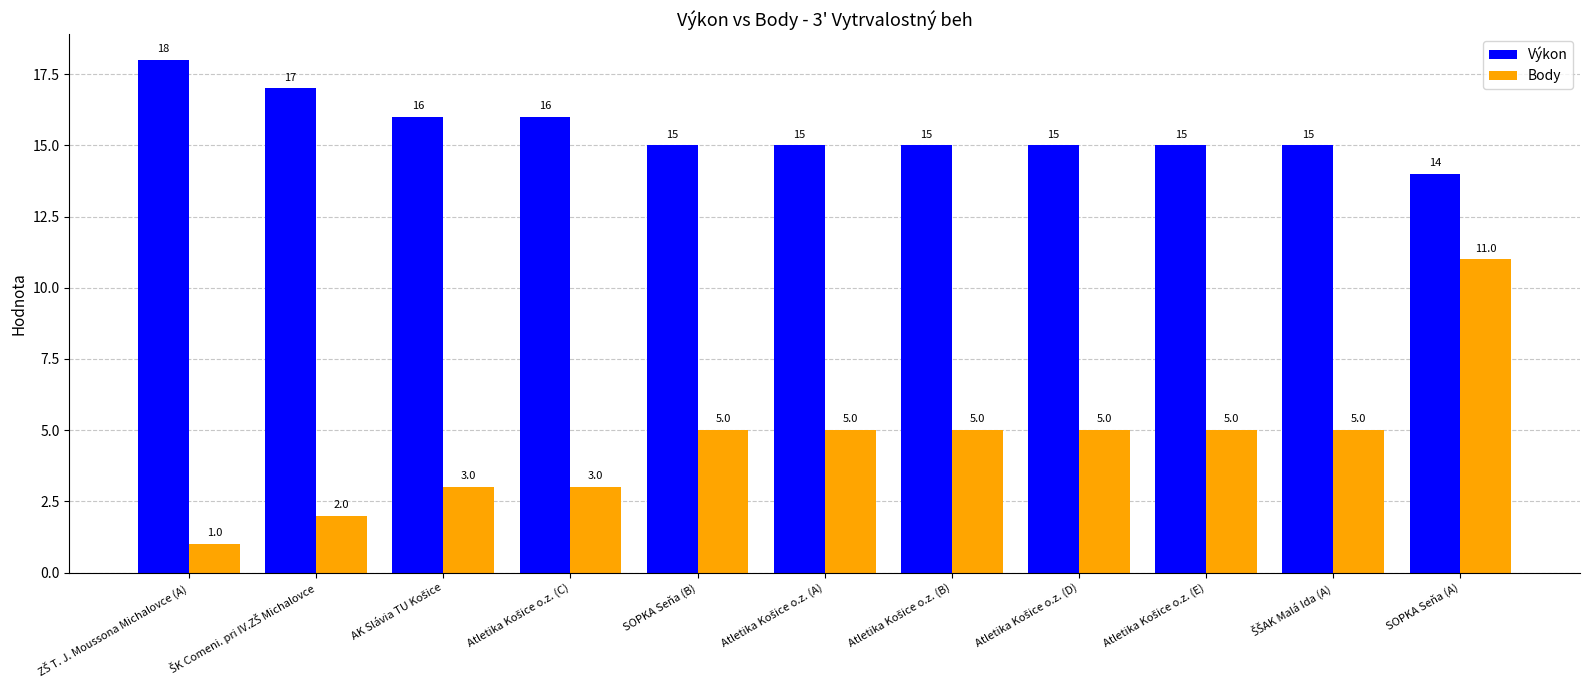

What is the difference between the maximum and minimum values in the Body series?

10